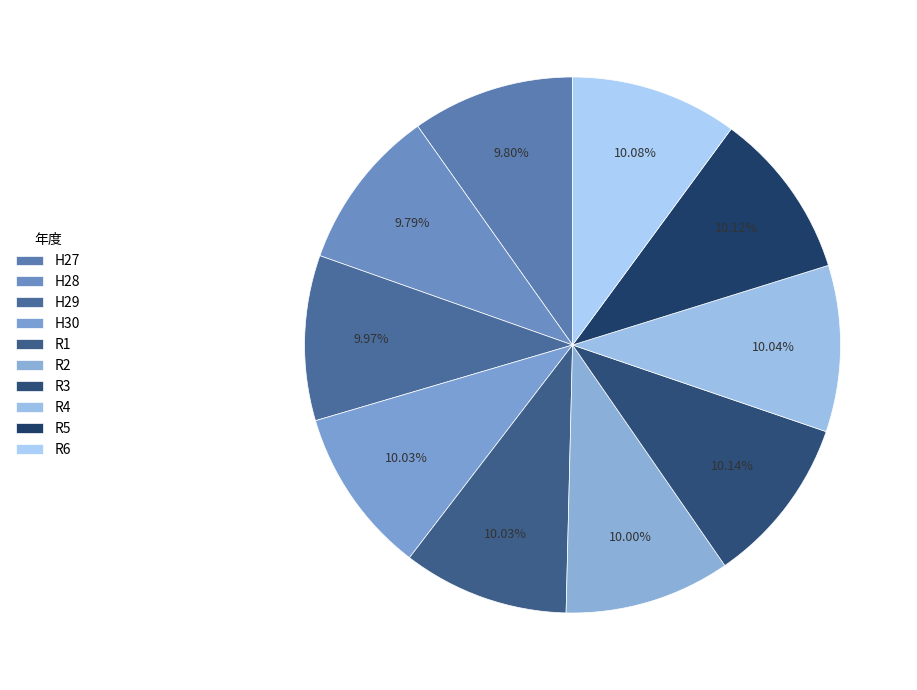

Does any single category account for the majority?

No